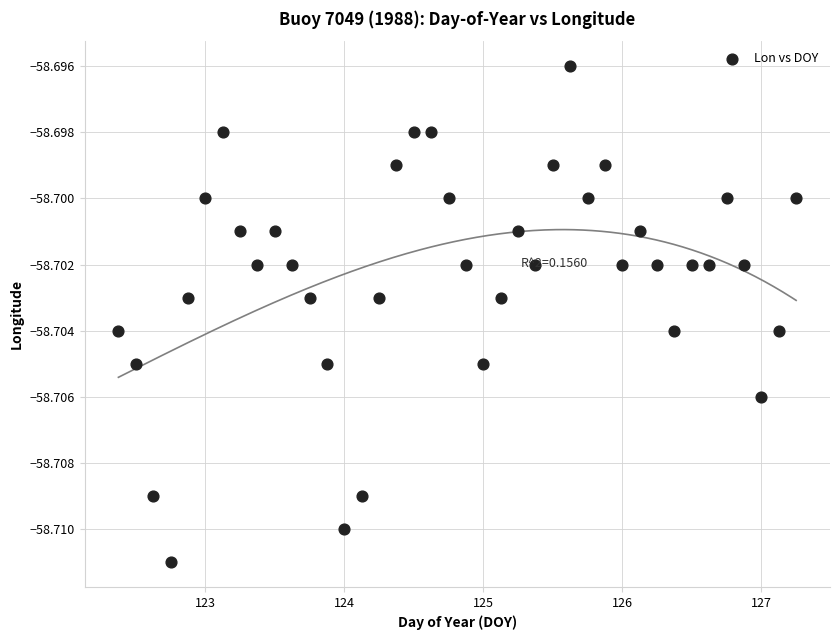

What is the range of X values (max minus min)?

4.9